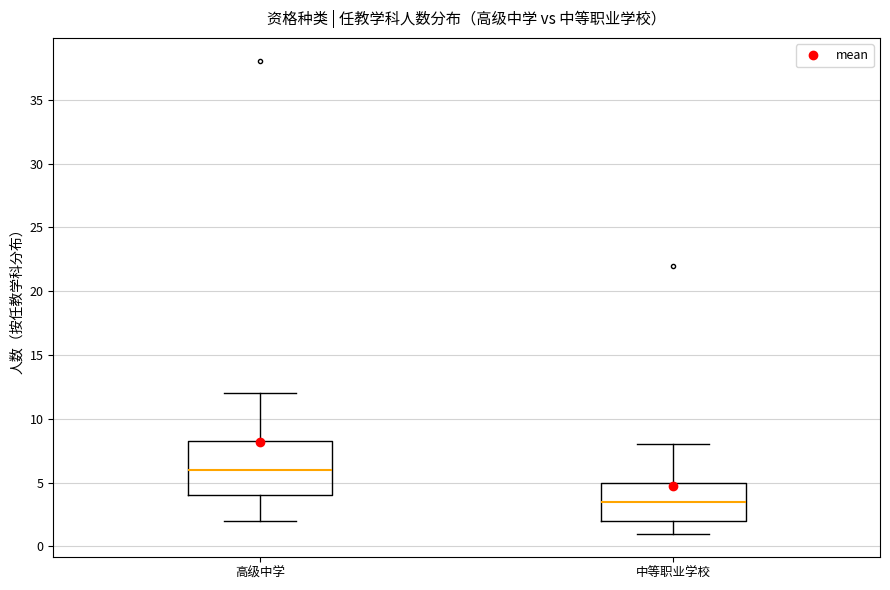

Reading left to right, transcribe this box plot: for each box, give where its median line is, the range the box spans, and where its two whiskers end, as read against the y-axis. The values are not printed on the chart, so give them approximately, as read against the axis.

高级中学: median 6.0, box 4.0 to 8.5, whiskers 2.0 to 12.0
中等职业学校: median 3.5, box 2.0 to 5.0, whiskers 1.0 to 8.0